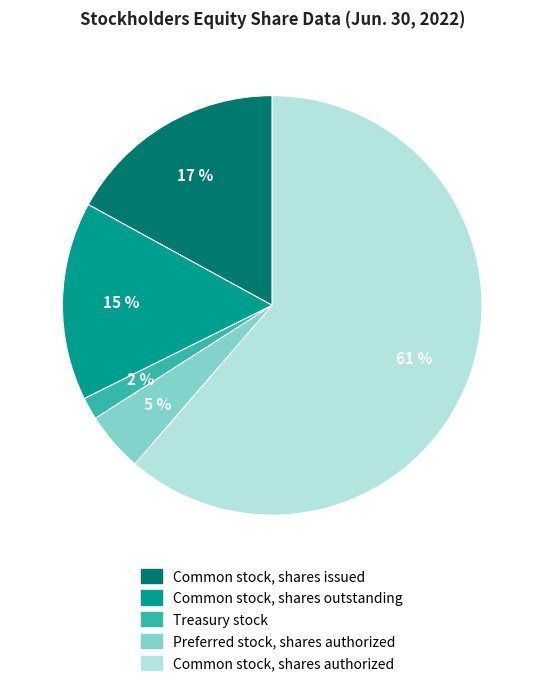

To the nearest percent, what is the average slice percentage?

20%